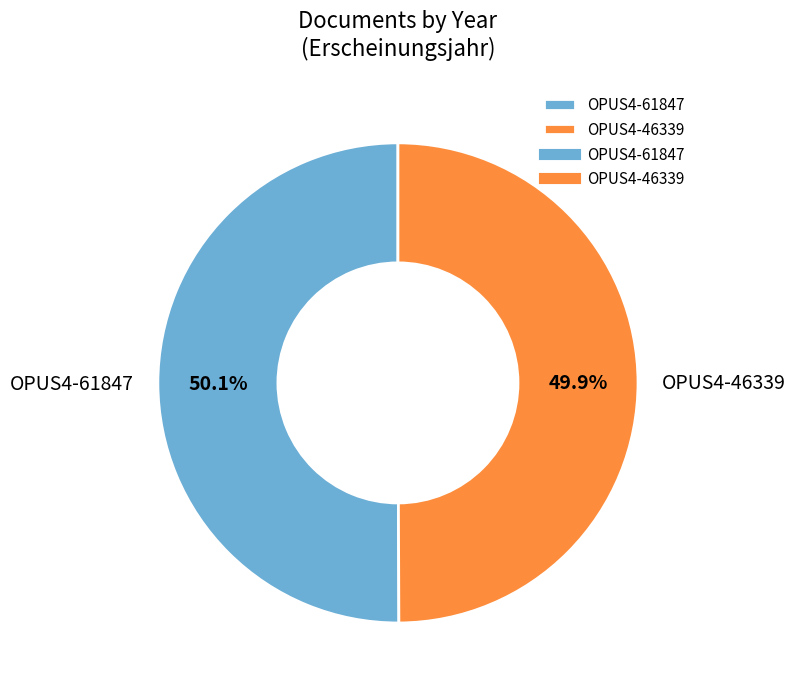

Is the sum of OPUS4-46339 and OPUS4-61847 greater than half?

Yes